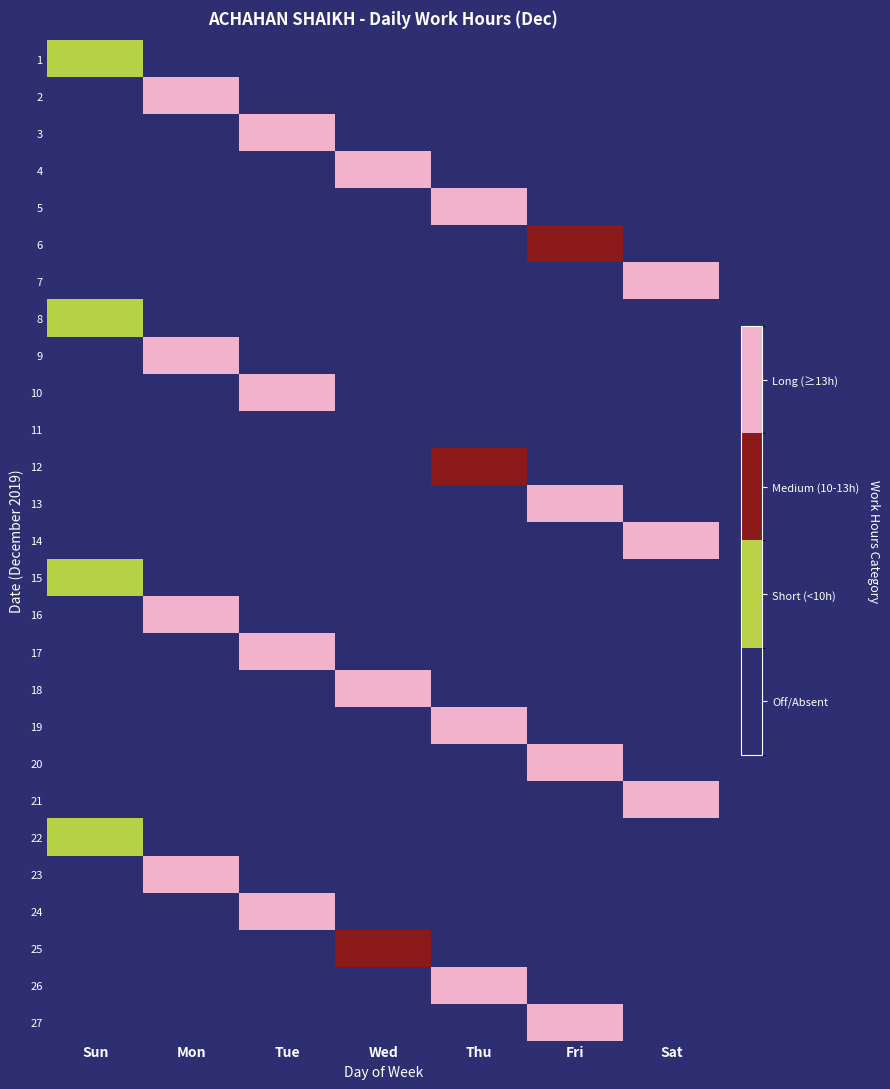

What is the greatest value displayed?

3